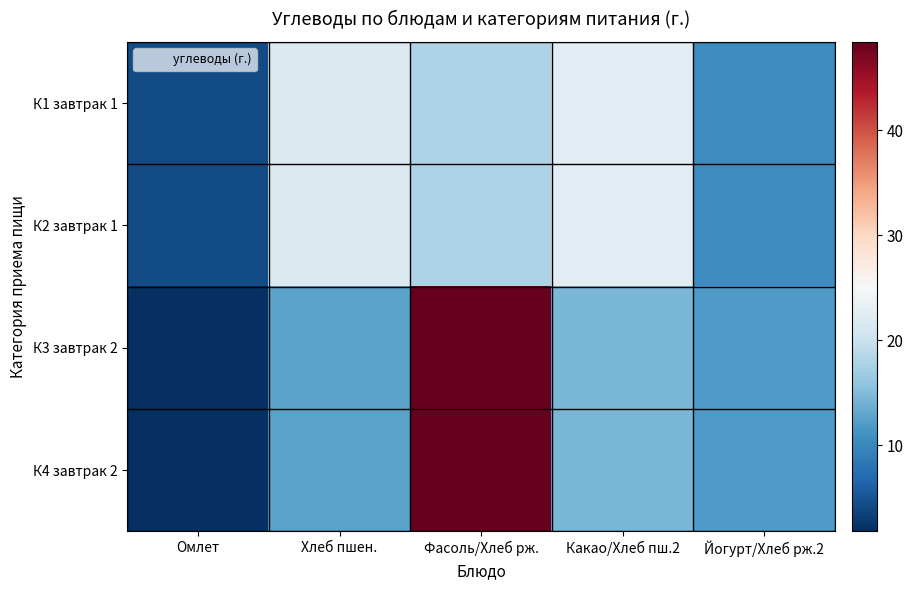

What is the difference between the highest and lowest values at Хлеб пшен.?

9.1